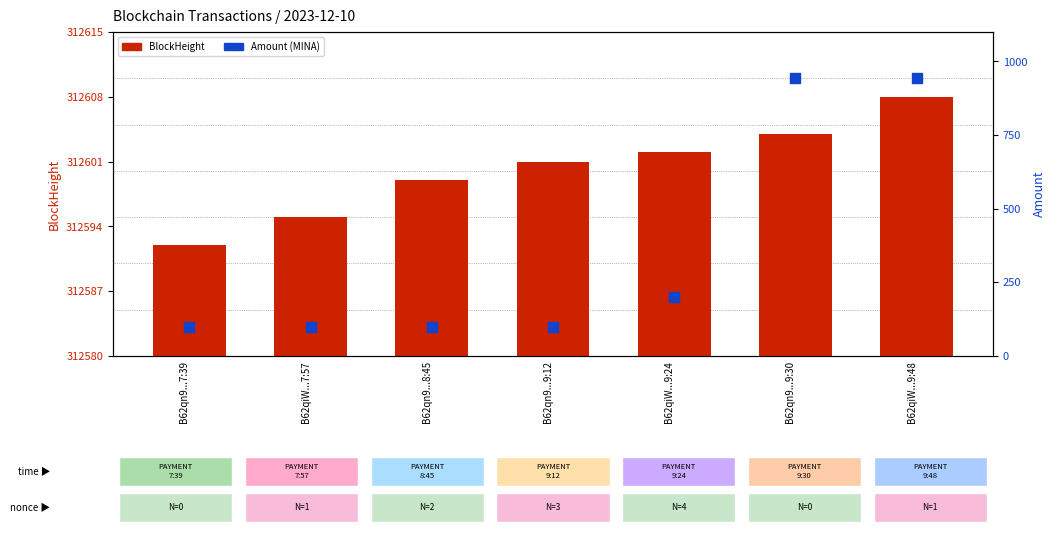

What is the total value across all series at B62qn9...7:39?

312692.0